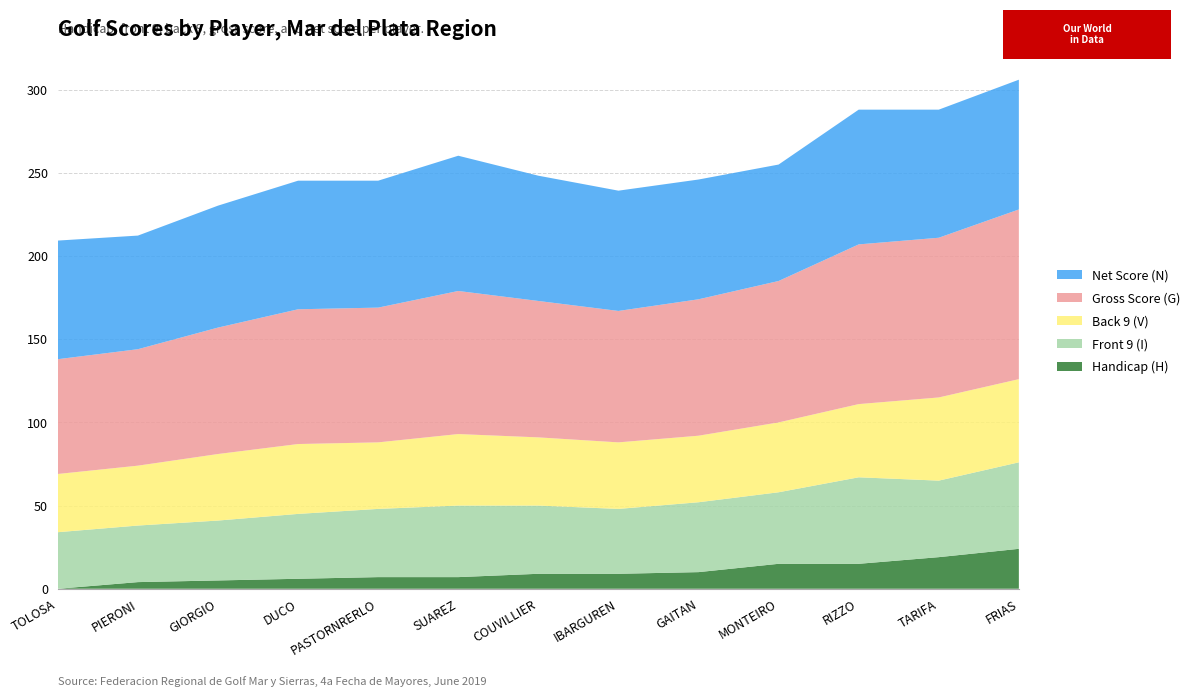

Reading left to right, list all the values displayed in this chart.

Handicap (H): TOLOSA MARTIN=0.0	PIERONI JUAN JOSE=4.0	GIORGIO SEBASTIAN ANDRES=5.0	DUCO URIEL=6.0	PASTORNRERLO JUAN SALVADOR=7.0	SUAREZ FELIPE DANIEL=7.0	COUVILLIER OSCAR=9.0	IBARGUREN JUAN MANUEL=9.0	GAITAN HECTOR NICOLAS=10.0	MONTEIRO RUBEN OSVALDO=15.0	RIZZO LUIS ALBERTO=15.0	TARIFA ARENAS JUAN PABLO=19.0	FRIAS SILVA JUSTINIANO=24.0
Front 9 (I): TOLOSA MARTIN=34.0	PIERONI JUAN JOSE=34.0	GIORGIO SEBASTIAN ANDRES=36.0	DUCO URIEL=39.0	PASTORNRERLO JUAN SALVADOR=41.0	SUAREZ FELIPE DANIEL=43.0	COUVILLIER OSCAR=41.0	IBARGUREN JUAN MANUEL=39.0	GAITAN HECTOR NICOLAS=42.0	MONTEIRO RUBEN OSVALDO=43.0	RIZZO LUIS ALBERTO=52.0	TARIFA ARENAS JUAN PABLO=46.0	FRIAS SILVA JUSTINIANO=52.0
Back 9 (V): TOLOSA MARTIN=35.0	PIERONI JUAN JOSE=36.0	GIORGIO SEBASTIAN ANDRES=40.0	DUCO URIEL=42.0	PASTORNRERLO JUAN SALVADOR=40.0	SUAREZ FELIPE DANIEL=43.0	COUVILLIER OSCAR=41.0	IBARGUREN JUAN MANUEL=40.0	GAITAN HECTOR NICOLAS=40.0	MONTEIRO RUBEN OSVALDO=42.0	RIZZO LUIS ALBERTO=44.0	TARIFA ARENAS JUAN PABLO=50.0	FRIAS SILVA JUSTINIANO=50.0
Gross Score (G): TOLOSA MARTIN=69.0	PIERONI JUAN JOSE=70.0	GIORGIO SEBASTIAN ANDRES=76.0	DUCO URIEL=81.0	PASTORNRERLO JUAN SALVADOR=81.0	SUAREZ FELIPE DANIEL=86.0	COUVILLIER OSCAR=82.0	IBARGUREN JUAN MANUEL=79.0	GAITAN HECTOR NICOLAS=82.0	MONTEIRO RUBEN OSVALDO=85.0	RIZZO LUIS ALBERTO=96.0	TARIFA ARENAS JUAN PABLO=96.0	FRIAS SILVA JUSTINIANO=102.0
Net Score (N): TOLOSA MARTIN=71.3	PIERONI JUAN JOSE=68.3	GIORGIO SEBASTIAN ANDRES=73.3	DUCO URIEL=77.3	PASTORNRERLO JUAN SALVADOR=76.3	SUAREZ FELIPE DANIEL=81.3	COUVILLIER OSCAR=75.3	IBARGUREN JUAN MANUEL=72.3	GAITAN HECTOR NICOLAS=72.0	MONTEIRO RUBEN OSVALDO=70.0	RIZZO LUIS ALBERTO=81.0	TARIFA ARENAS JUAN PABLO=77.0	FRIAS SILVA JUSTINIANO=78.0